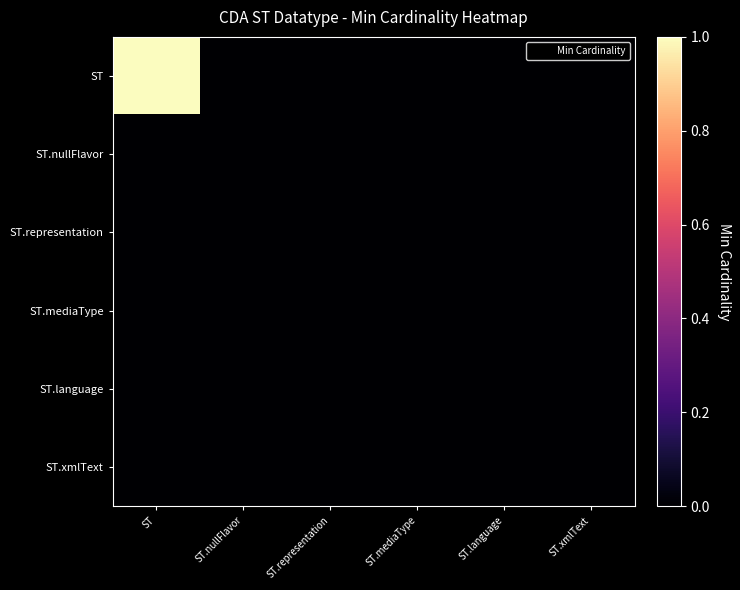

Reading left to right, what are all the values shown in this chart?

ST: ST=1	ST.nullFlavor=0	ST.representation=0	ST.mediaType=0	ST.language=0	ST.xmlText=0
ST.nullFlavor: ST=0	ST.nullFlavor=0	ST.representation=0	ST.mediaType=0	ST.language=0	ST.xmlText=0
ST.representation: ST=0	ST.nullFlavor=0	ST.representation=0	ST.mediaType=0	ST.language=0	ST.xmlText=0
ST.mediaType: ST=0	ST.nullFlavor=0	ST.representation=0	ST.mediaType=0	ST.language=0	ST.xmlText=0
ST.language: ST=0	ST.nullFlavor=0	ST.representation=0	ST.mediaType=0	ST.language=0	ST.xmlText=0
ST.xmlText: ST=0	ST.nullFlavor=0	ST.representation=0	ST.mediaType=0	ST.language=0	ST.xmlText=0